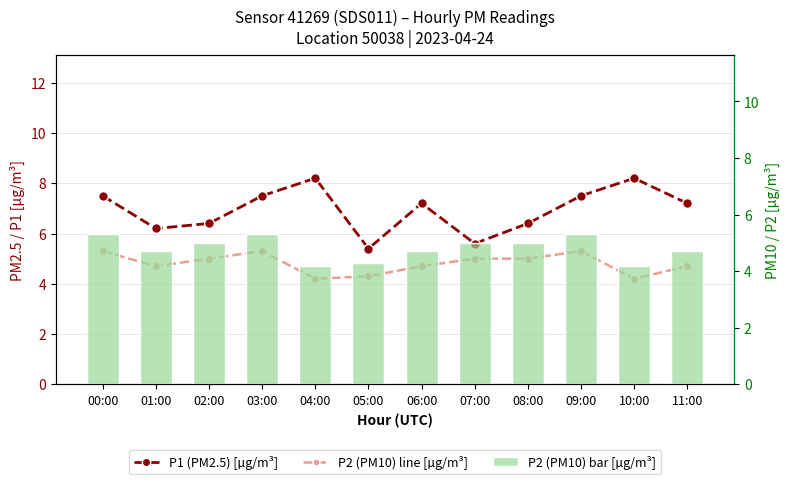

How many values in the P2 (PM10) [µg/m³] series exceed 5?

3